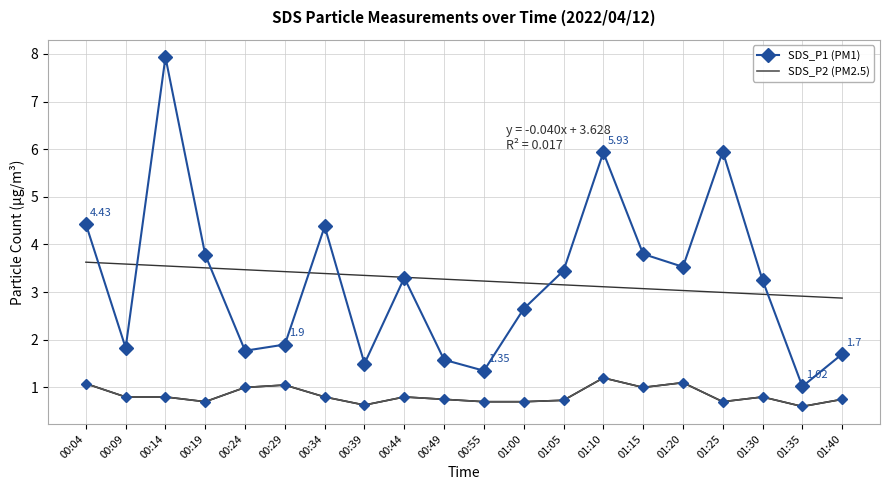

True or false: SDS_P2 (PM2.5) and SDS_P1 (PM1) intersect in this chart.

False